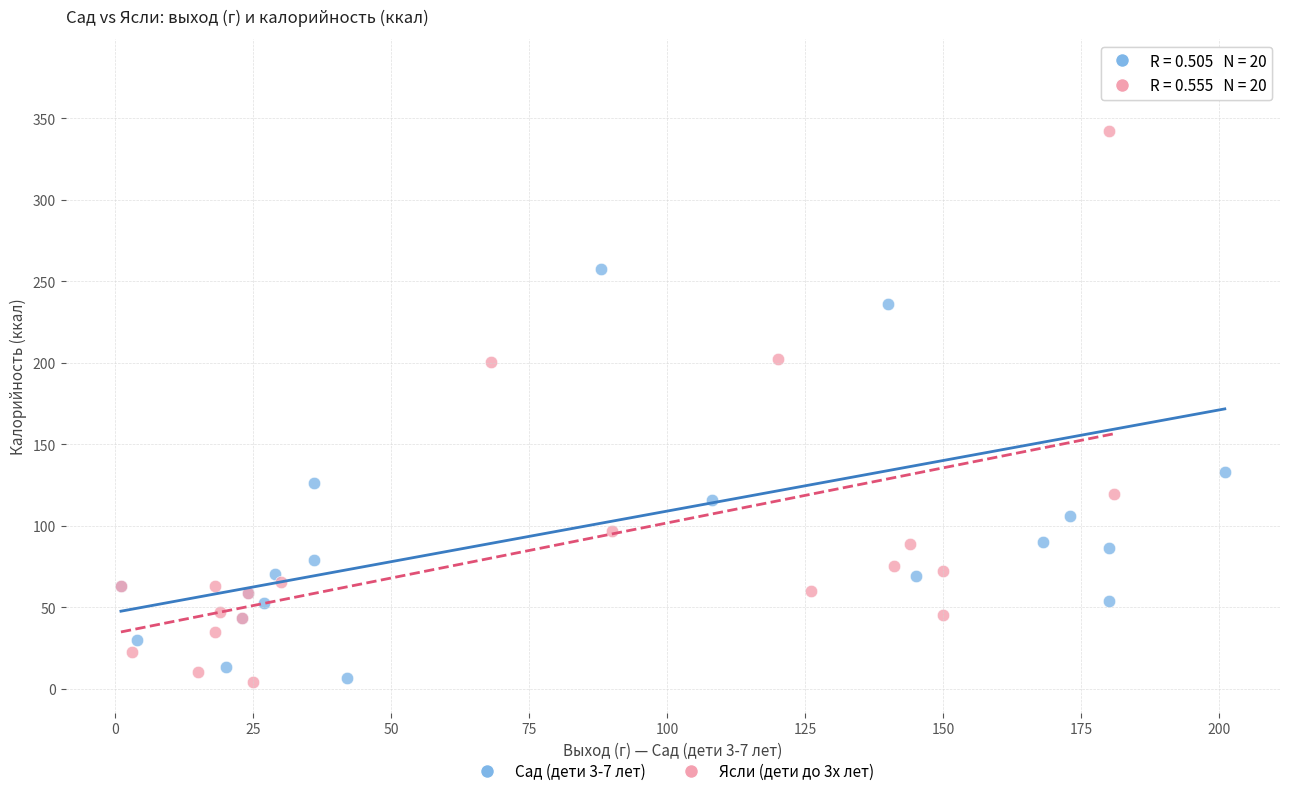

What are all the series names shown in the legend?

Сад (дети 3-7 лет), Ясли (дети до 3х лет)